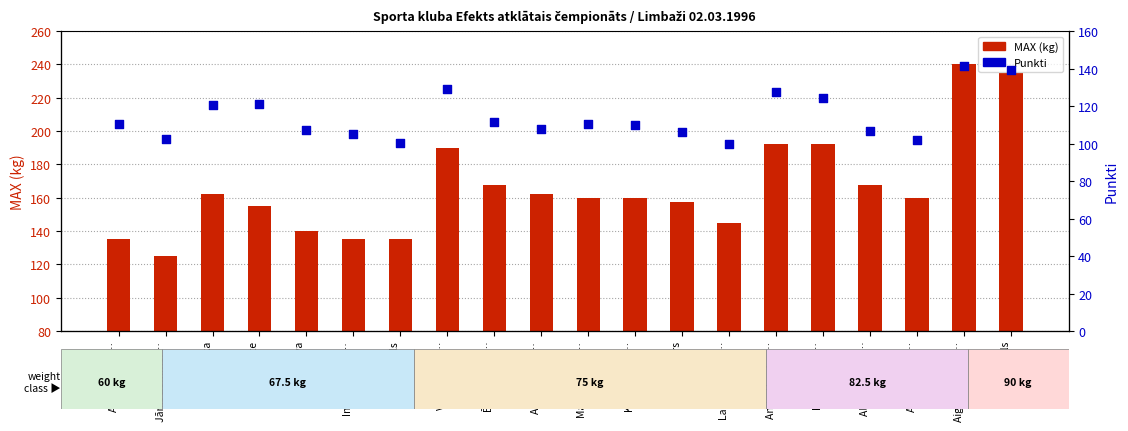

Is the value of Punkti at Gatis Sārs greater than the value of MAX (kg) at Lauris Bremm…?

No